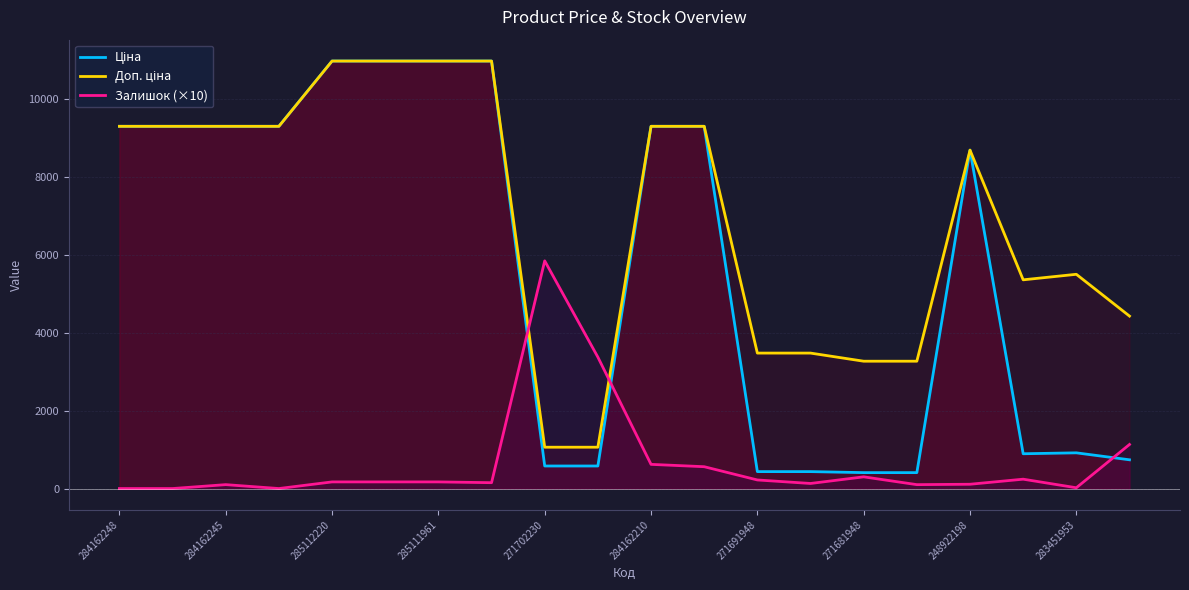

What is the difference between the maximum and minimum values in the Доп. ціна series?

9904.4